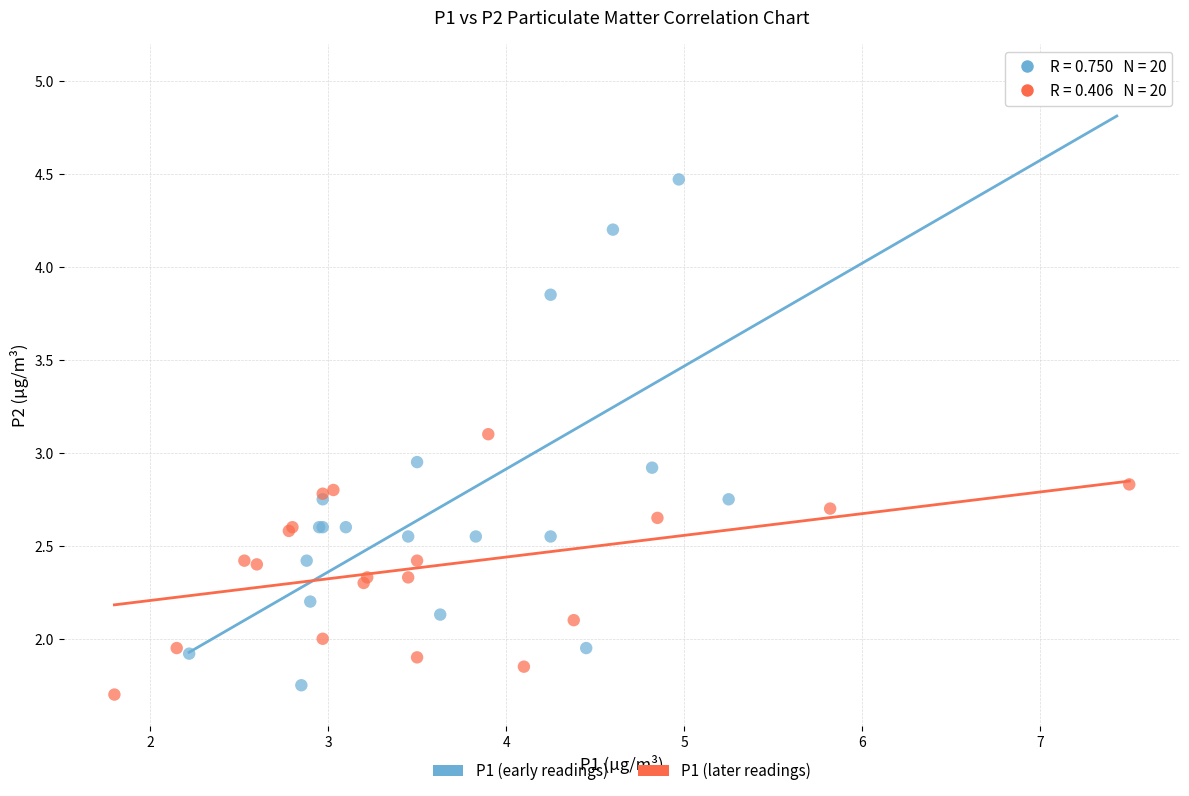

Which series has the largest Y range (max minus min)?

P1 (early readings)